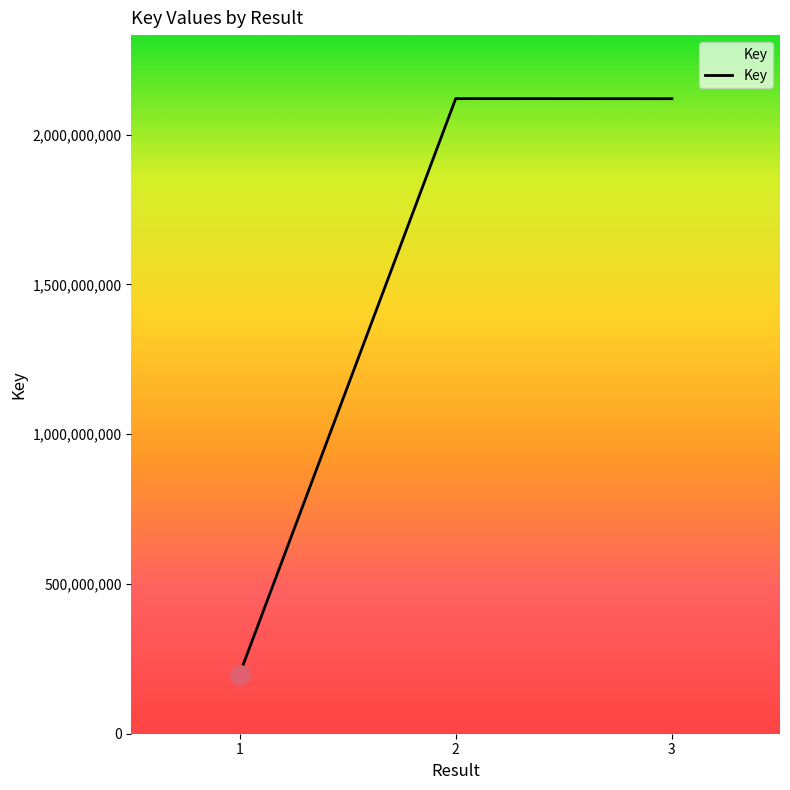

The value at 3 is 842713661. True or false?

False